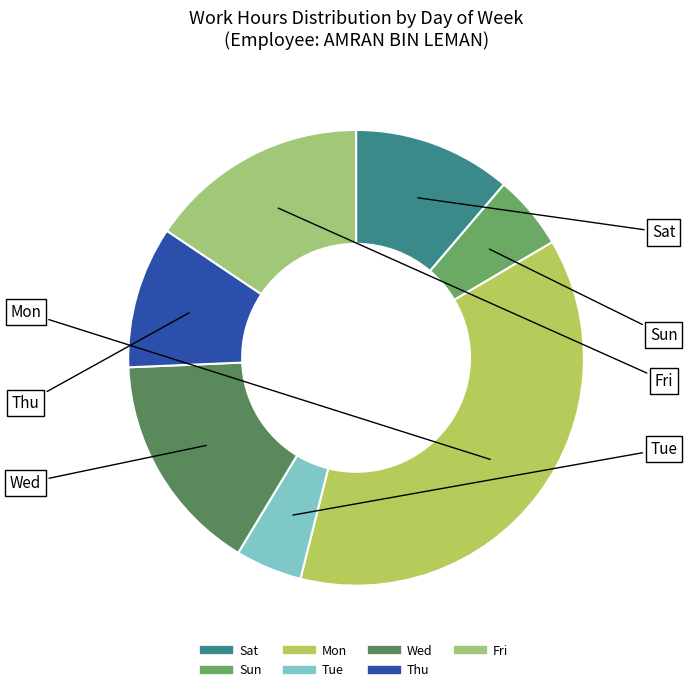

Is there any slice that represents more than half of the pie?

No